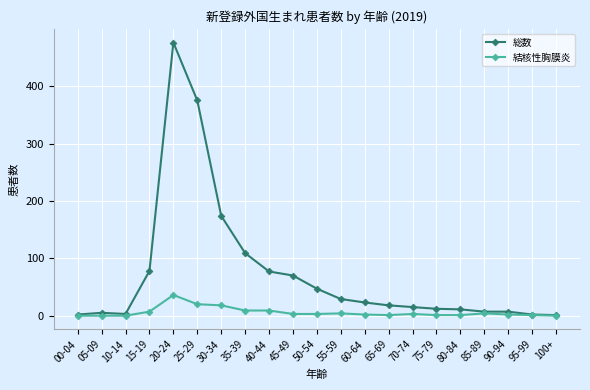

How many categories are shown in the chart?

21